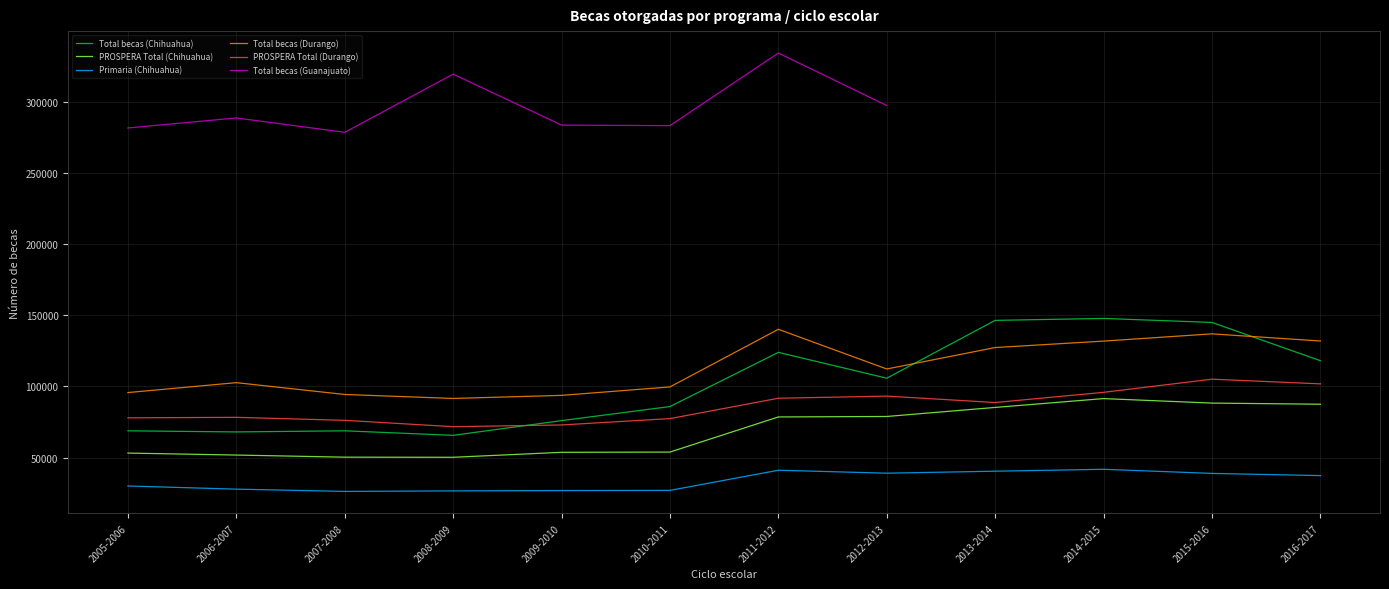

Is it true that Total becas (Chihuahua) equals 85912 at 2010-2011?

True